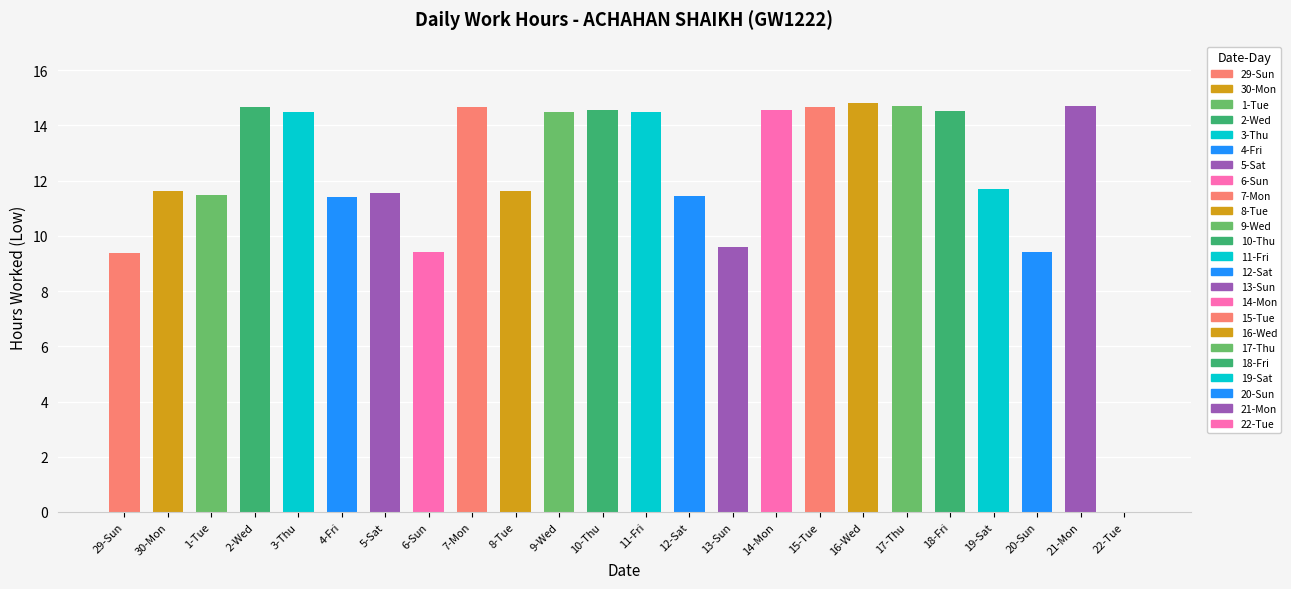

How many positive values are there?

23